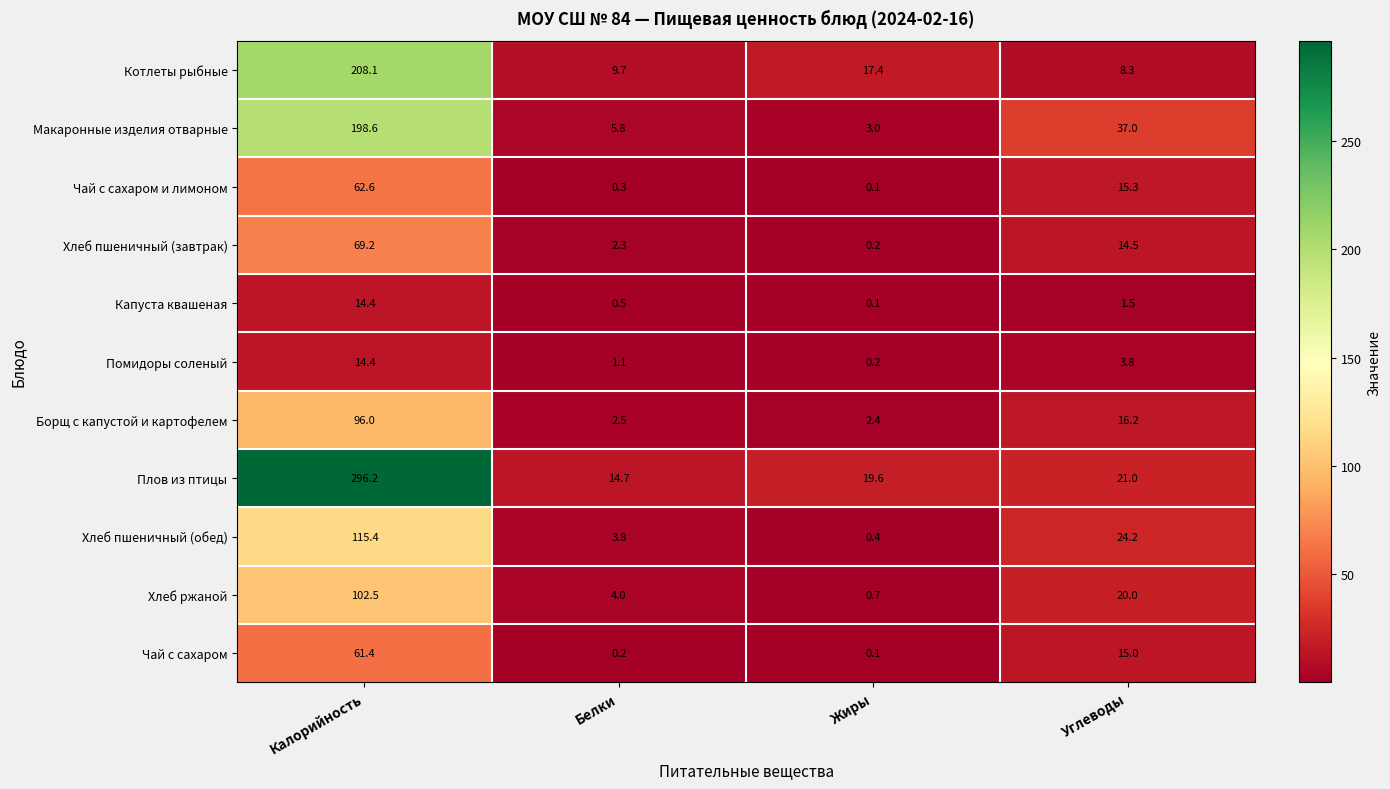

What is the sum of all Чай с сахаром values?

76.7